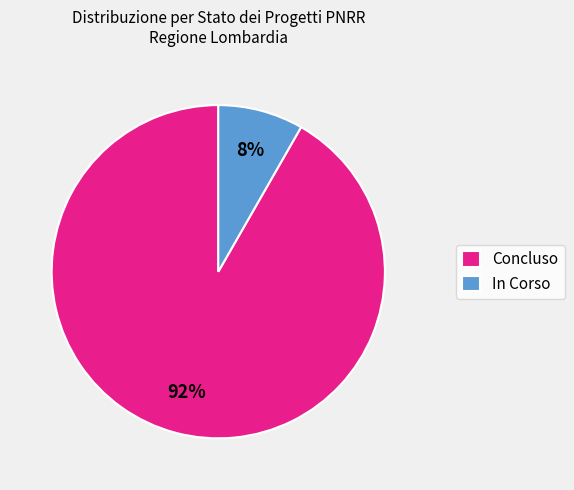

To the nearest percent, what is the average slice percentage?

50%